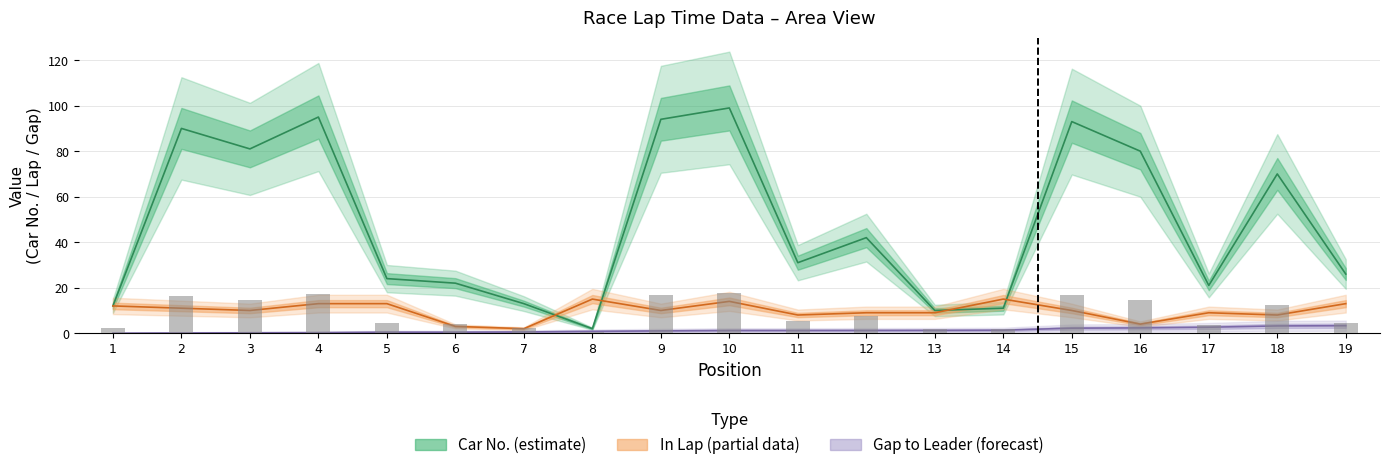

How many groups of bars are there?

19